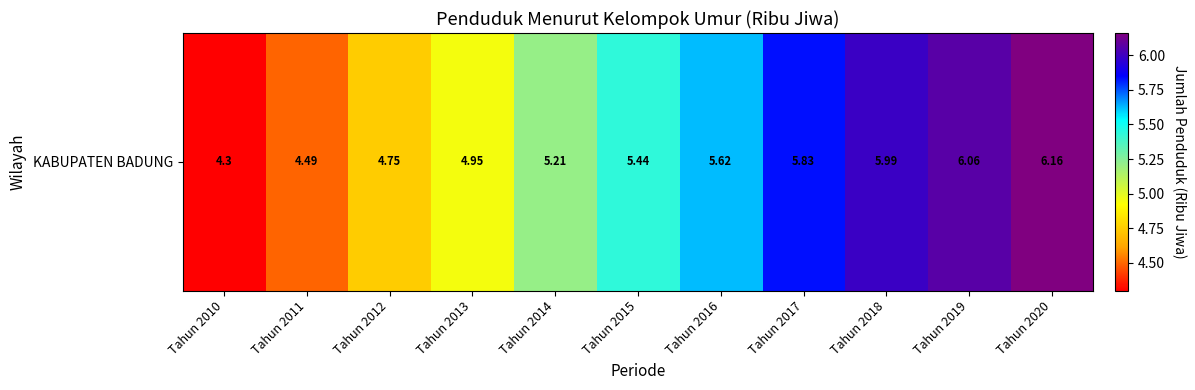

At which category does the chart reach its peak across all series?

Tahun 2020